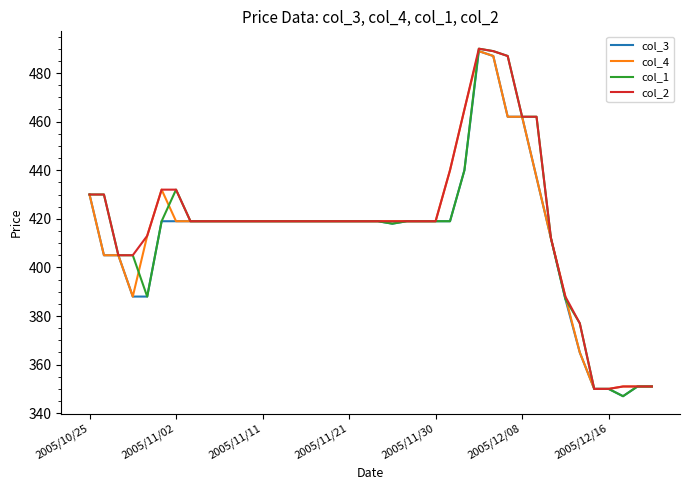

What is the minimum value for col_4?

350